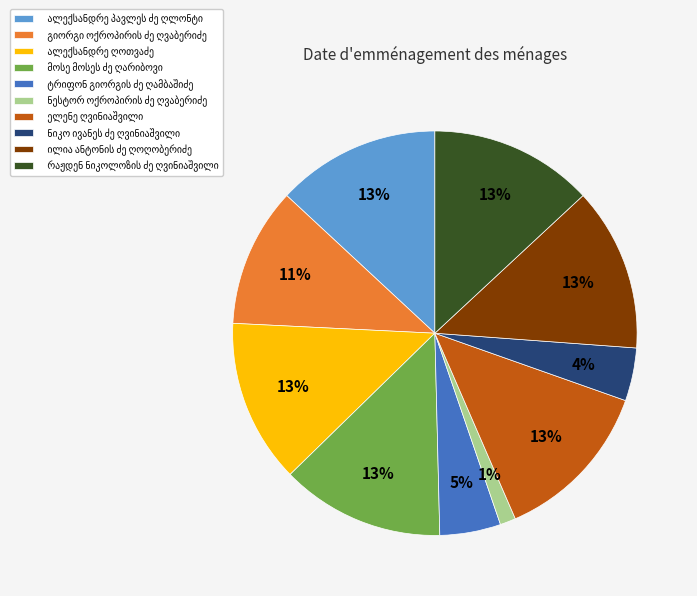

Is there any slice that represents more than half of the pie?

No